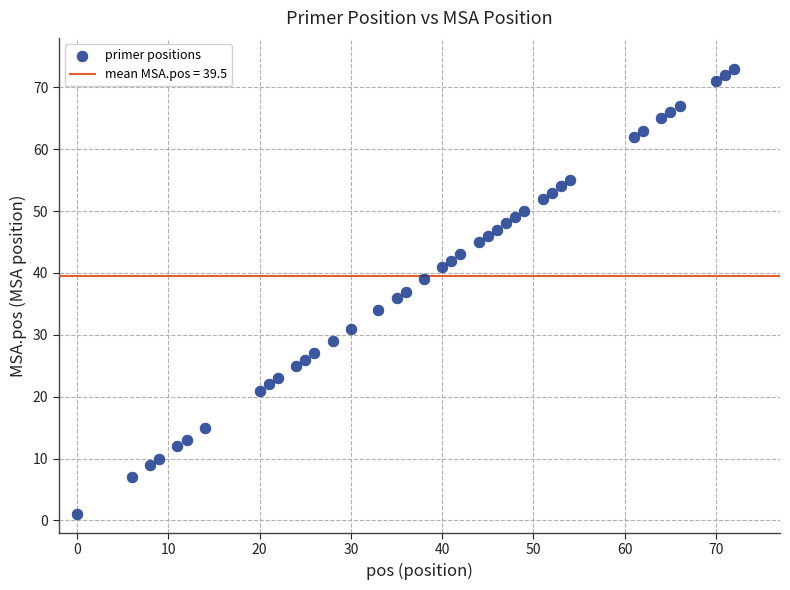

What is the range of Y values (max minus min)?

72